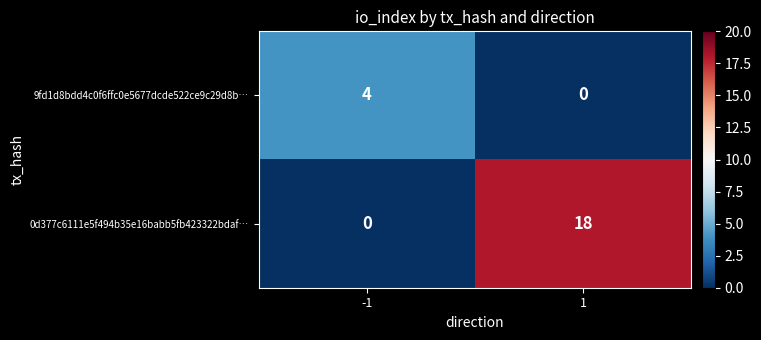

Reading left to right, what are all the values shown in this chart?

9fd1d8bdd4c0f6ffc0e5677dcde522ce9c29d8b…: 4	0
0d377c6111e5f494b35e16babb5fb423322bdaf…: 0	18